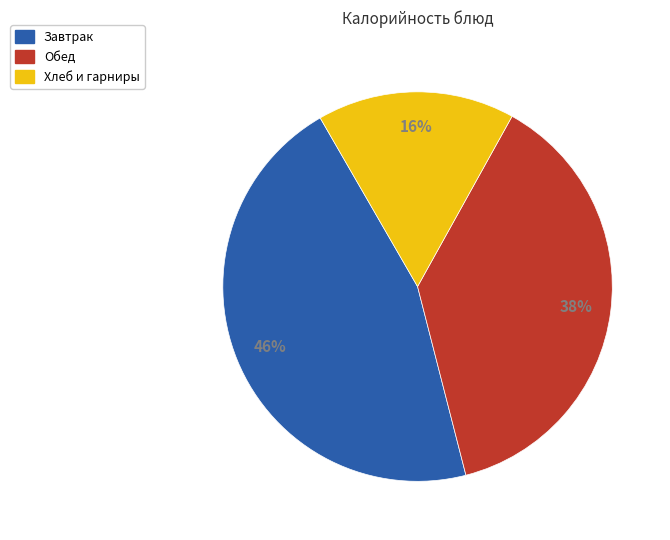

Is there any slice that represents more than half of the pie?

No